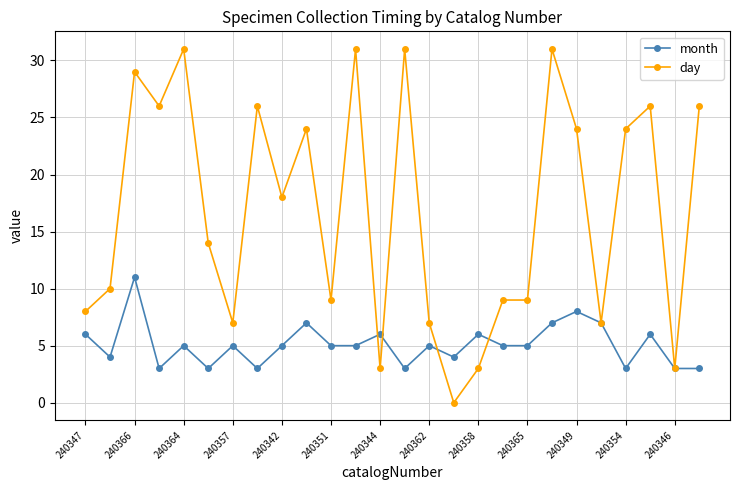

What is the sum of all day values?

436